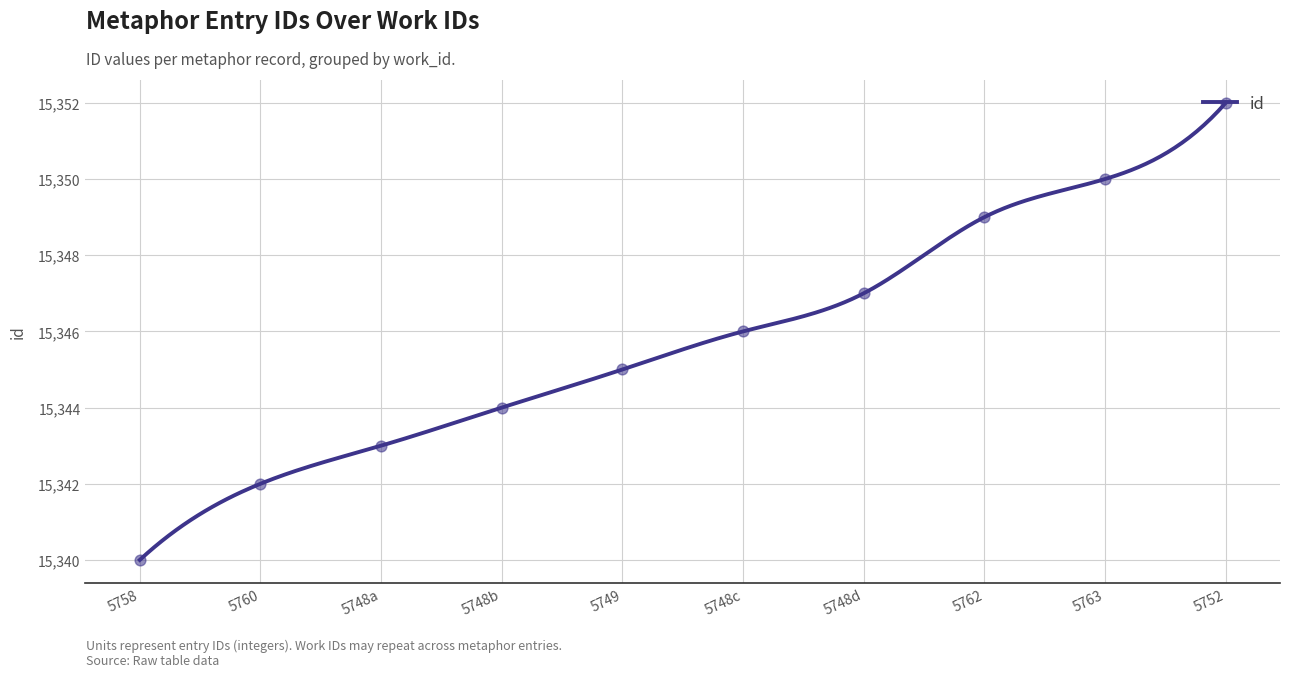

What is the ratio of the value at 5748d to the value at 5762?

1.0